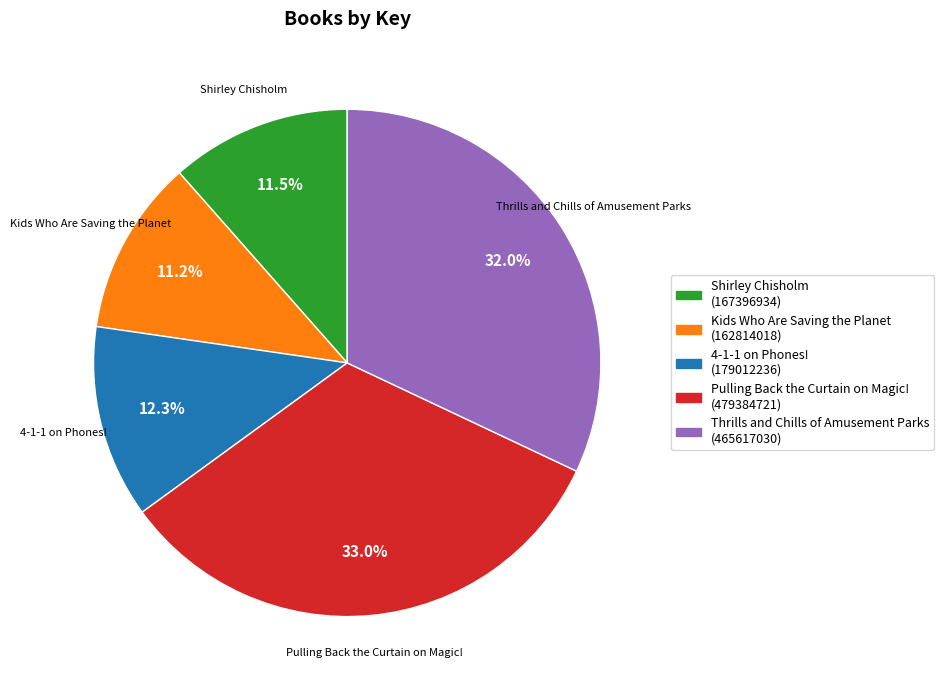

Is there a majority slice in this chart?

No